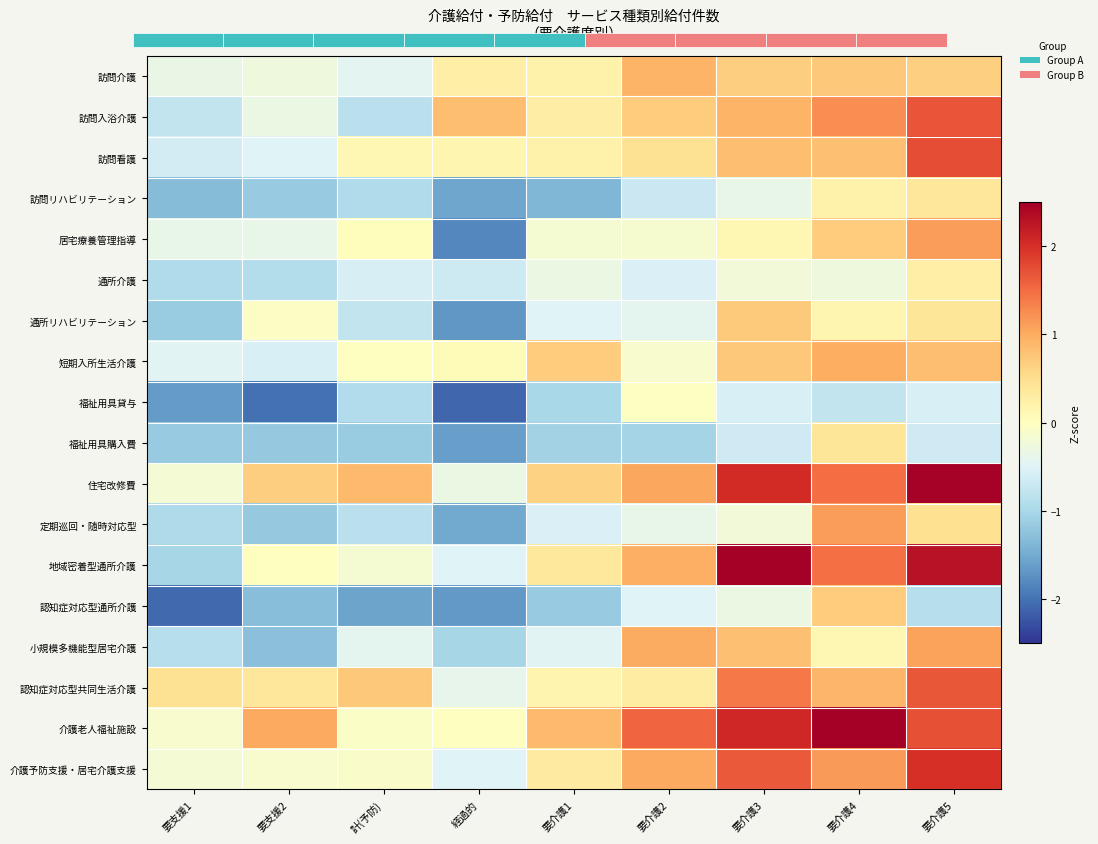

Reading left to right, transcribe all the data shown in this chart.

訪問介護: 要支援1=-0.3	要支援2=-0.3	計(予防)=-0.4	経過的=0.3	要介護1=0.2	要介護2=0.9	要介護3=0.7	要介護4=0.7	要介護5=0.6
訪問入浴介護: 要支援1=-0.8	要支援2=-0.3	計(予防)=-0.8	経過的=0.8	要介護1=0.3	要介護2=0.7	要介護3=0.9	要介護4=1.2	要介護5=1.7
訪問看護: 要支援1=-0.6	要支援2=-0.5	計(予防)=0.1	経過的=0.1	要介護1=0.2	要介護2=0.5	要介護3=0.8	要介護4=0.8	要介護5=1.8
訪問リハビリテーション: 要支援1=-1.3	要支援2=-1.2	計(予防)=-0.9	経過的=-1.5	要介護1=-1.4	要介護2=-0.7	要介護3=-0.4	要介護4=0.2	要介護5=0.4
居宅療養管理指導: 要支援1=-0.4	要支援2=-0.4	計(予防)=0.0	経過的=-1.8	要介護1=-0.2	要介護2=-0.2	要介護3=0.1	要介護4=0.7	要介護5=1.1
通所介護: 要支援1=-0.9	要支援2=-0.9	計(予防)=-0.6	経過的=-0.7	要介護1=-0.3	要介護2=-0.5	要介護3=-0.2	要介護4=-0.3	要介護5=0.3
通所リハビリテーション: 要支援1=-1.1	要支援2=-0.0	計(予防)=-0.8	経過的=-1.7	要介護1=-0.5	要介護2=-0.4	要介護3=0.7	要介護4=0.2	要介護5=0.4
短期入所生活介護: 要支援1=-0.5	要支援2=-0.6	計(予防)=-0.0	経過的=0.1	要介護1=0.7	要介護2=-0.1	要介護3=0.7	要介護4=1.0	要介護5=0.8
福祉用具貸与: 要支援1=-1.6	要支援2=-2.0	計(予防)=-0.9	経過的=-2.1	要介護1=-1.0	要介護2=-0.0	要介護3=-0.6	要介護4=-0.8	要介護5=-0.6
福祉用具購入費: 要支援1=-1.2	要支援2=-1.2	計(予防)=-1.1	経過的=-1.6	要介護1=-1.1	要介護2=-1.0	要介護3=-0.6	要介護4=0.4	要介護5=-0.7
住宅改修費: 要支援1=-0.2	要支援2=0.7	計(予防)=0.9	経過的=-0.3	要介護1=0.6	要介護2=1.1	要介護3=2.1	要介護4=1.5	要介護5=2.5
定期巡回・随時対応型: 要支援1=-1.0	要支援2=-1.2	計(予防)=-0.8	経過的=-1.5	要介護1=-0.5	要介護2=-0.4	要介護3=-0.2	要介護4=1.1	要介護5=0.5
地域密着型通所介護: 要支援1=-1.0	要支援2=0.0	計(予防)=-0.2	経過的=-0.5	要介護1=0.4	要介護2=1.0	要介護3=2.5	要介護4=1.5	要介護5=2.3
認知症対応型通所介護: 要支援1=-2.1	要支援2=-1.3	計(予防)=-1.6	経過的=-1.7	要介護1=-1.2	要介護2=-0.5	要介護3=-0.3	要介護4=0.7	要介護5=-0.9
小規模多機能型居宅介護: 要支援1=-0.9	要支援2=-1.3	計(予防)=-0.4	経過的=-1.0	要介護1=-0.5	要介護2=1.0	要介護3=0.8	要介護4=0.1	要介護5=1.1
認知症対応型共同生活介護: 要支援1=0.5	要支援2=0.4	計(予防)=0.7	経過的=-0.4	要介護1=0.2	要介護2=0.3	要介護3=1.4	要介護4=0.9	要介護5=1.7
介護老人福祉施設: 要支援1=-0.1	要支援2=1.0	計(予防)=-0.1	経過的=-0.0	要介護1=0.9	要介護2=1.6	要介護3=2.1	要介護4=2.5	要介護5=1.7
介護予防支援・居宅介護支援: 要支援1=-0.2	要支援2=-0.1	計(予防)=-0.1	経過的=-0.5	要介護1=0.3	要介護2=1.0	要介護3=1.6	要介護4=1.1	要介護5=2.0